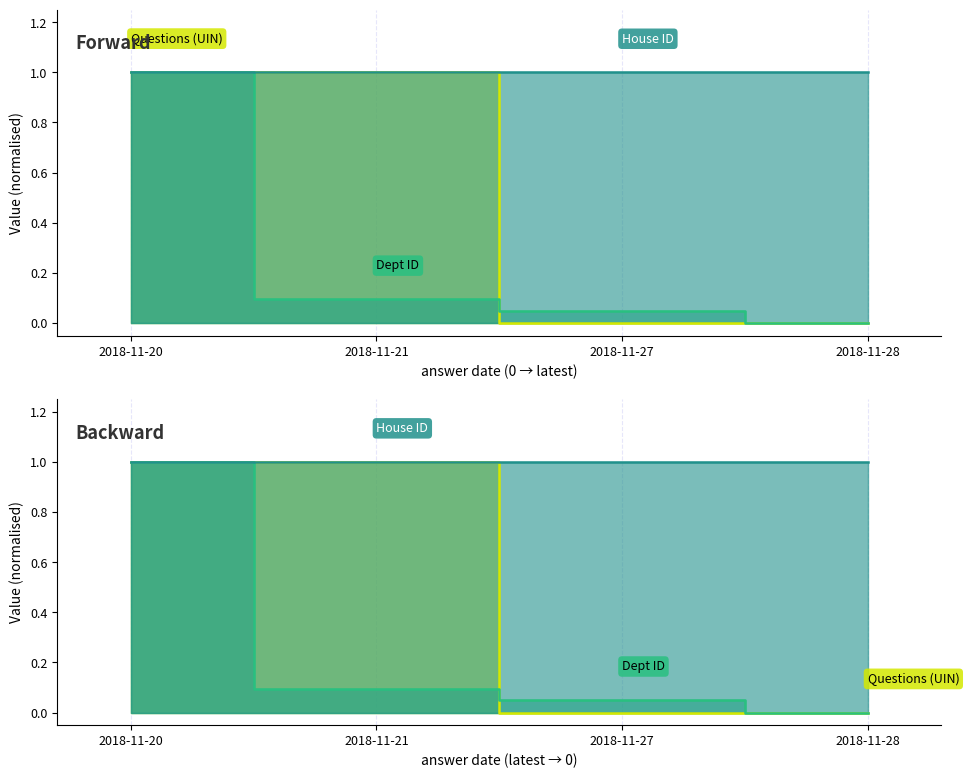

True or false: Questions (UIN) has more than 0 points higher than both neighbors.

True